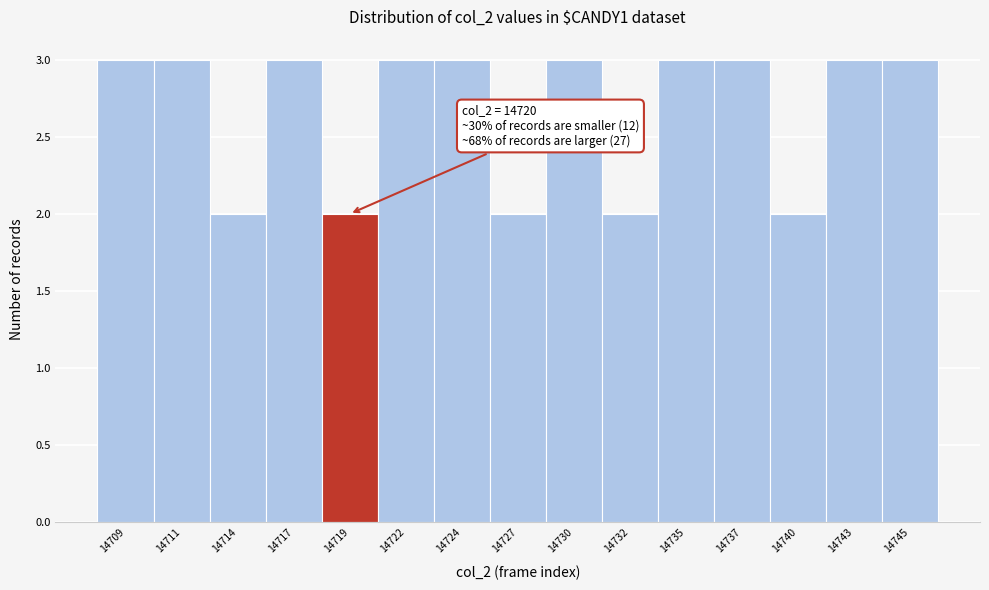

Reading left to right, what are all the values shown in this chart?

14709=3	14711=3	14714=2	14717=3	14719=2	14722=3	14724=3	14727=2	14730=3	14732=2	14735=3	14737=3	14740=2	14743=3	14745=3